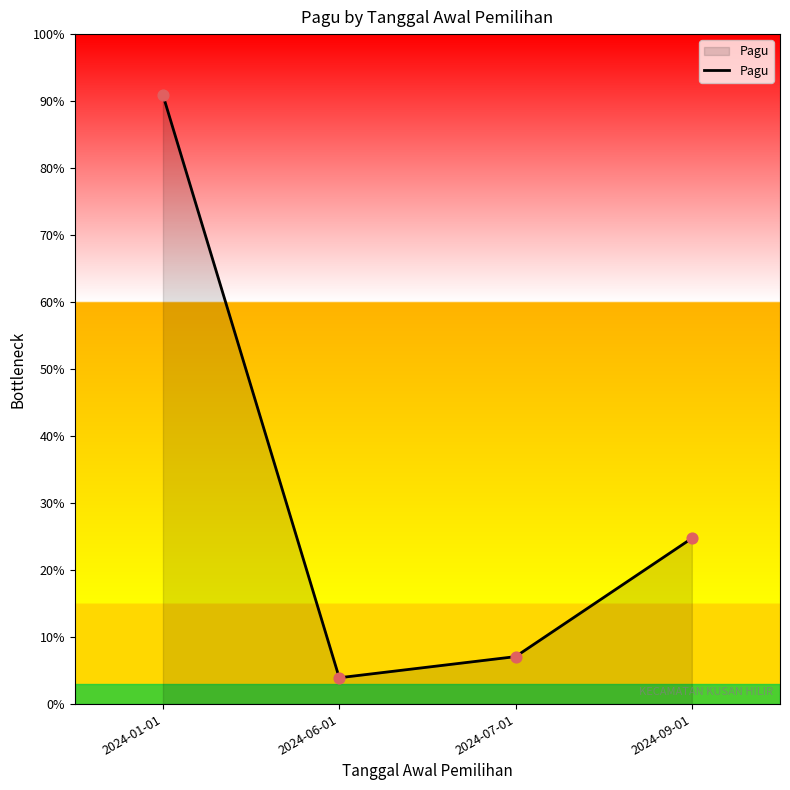

Approximately how many times larger is the value at 2024-07-01 compared to 2024-01-01?

0.1